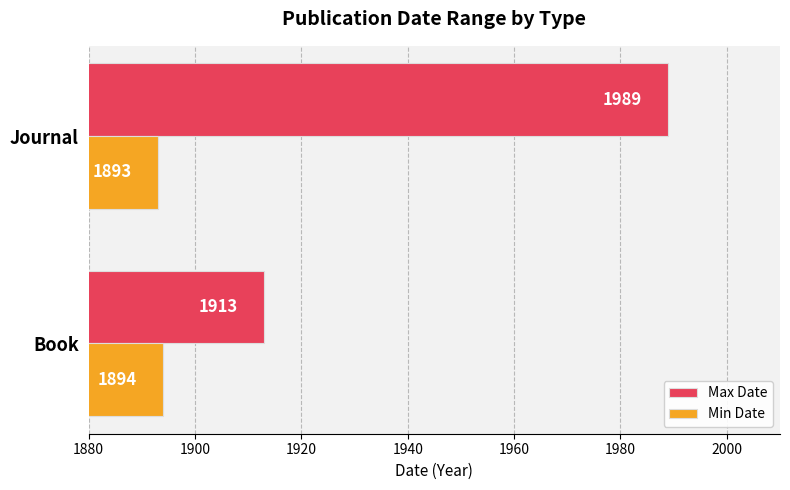

Which series has the largest total across all categories?

Max Date